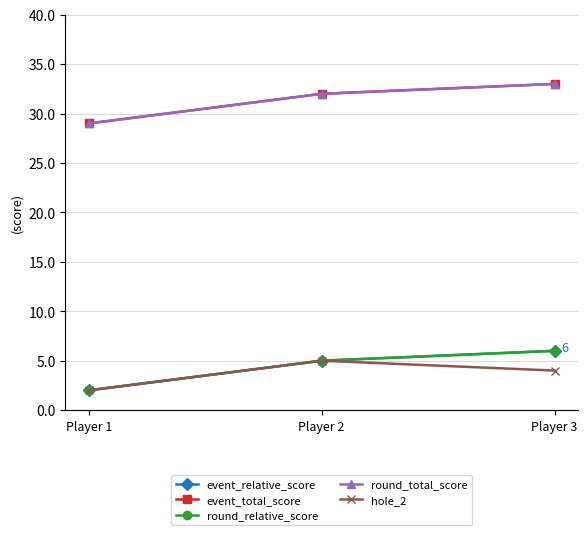

Which label corresponds to the smallest value in the chart?

Player 1